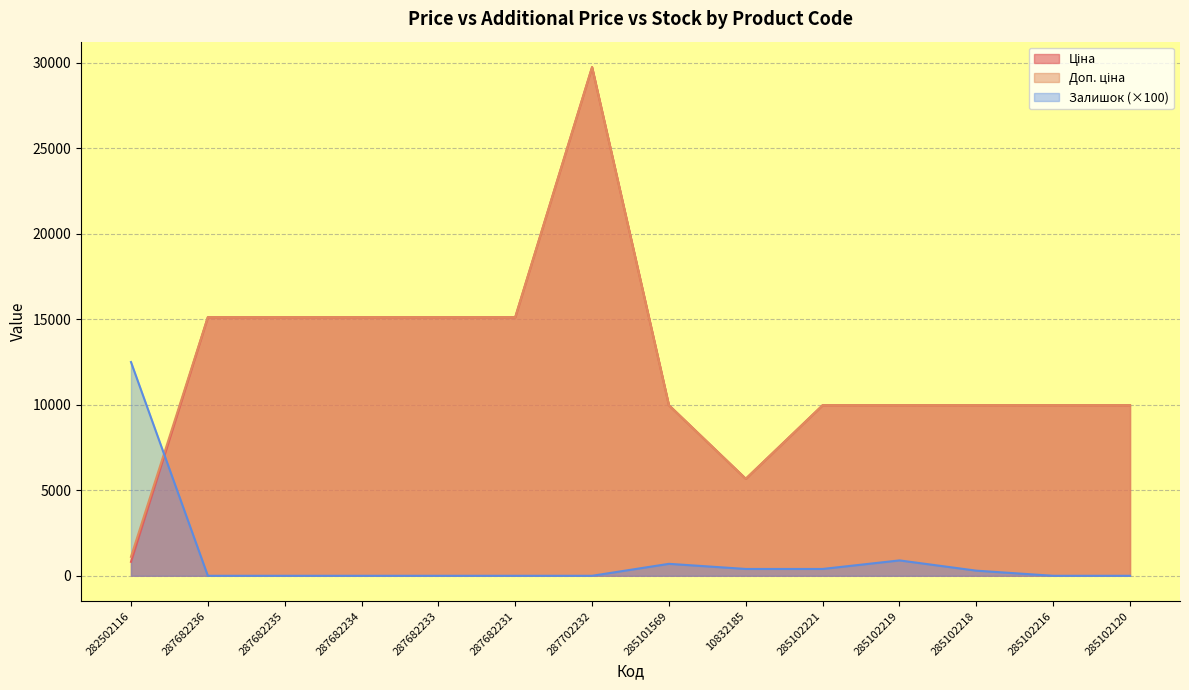

The Ціна series shows 13984.9 at 285102216. True or false?

False